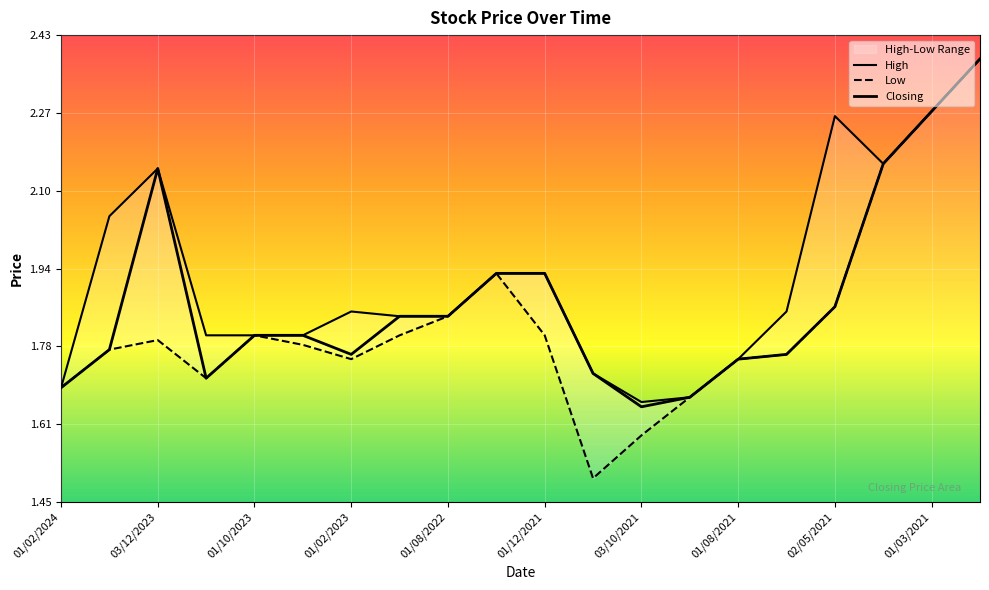

The value of Closing at 03/12/2023 is 3.1. True or false?

False